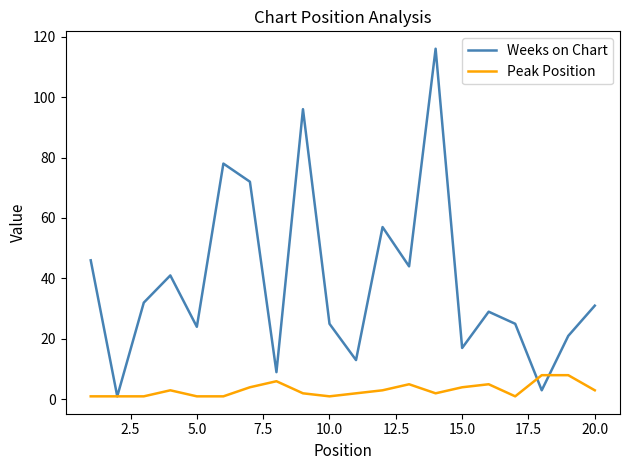

Which series has the largest total across all categories?

Weeks on Chart